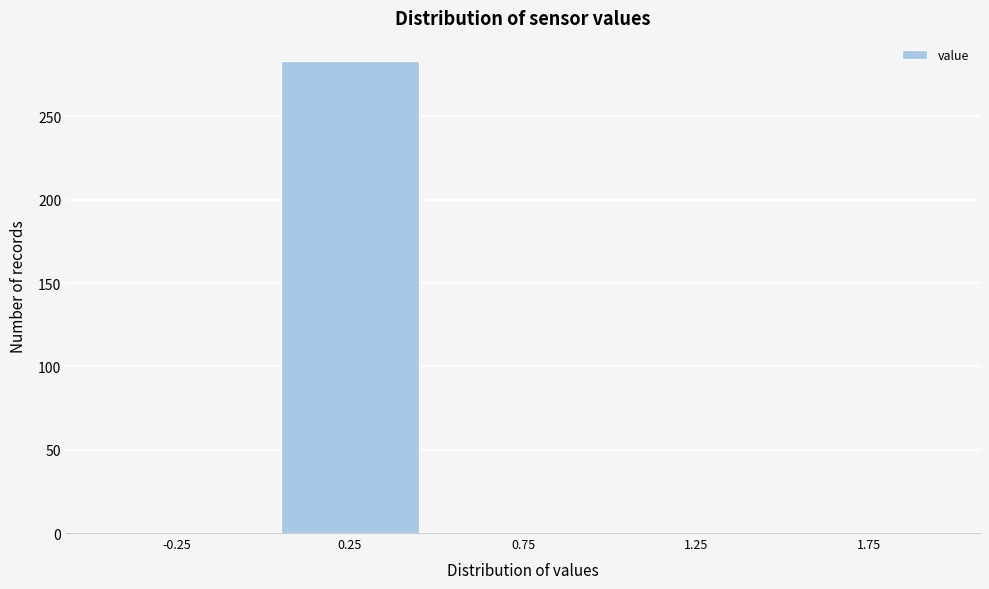

How tall is the bar that spans 0.0 to 0.5 on the x-axis? The values are not printed on the chart, so give them approximately, as read against the axis.

285